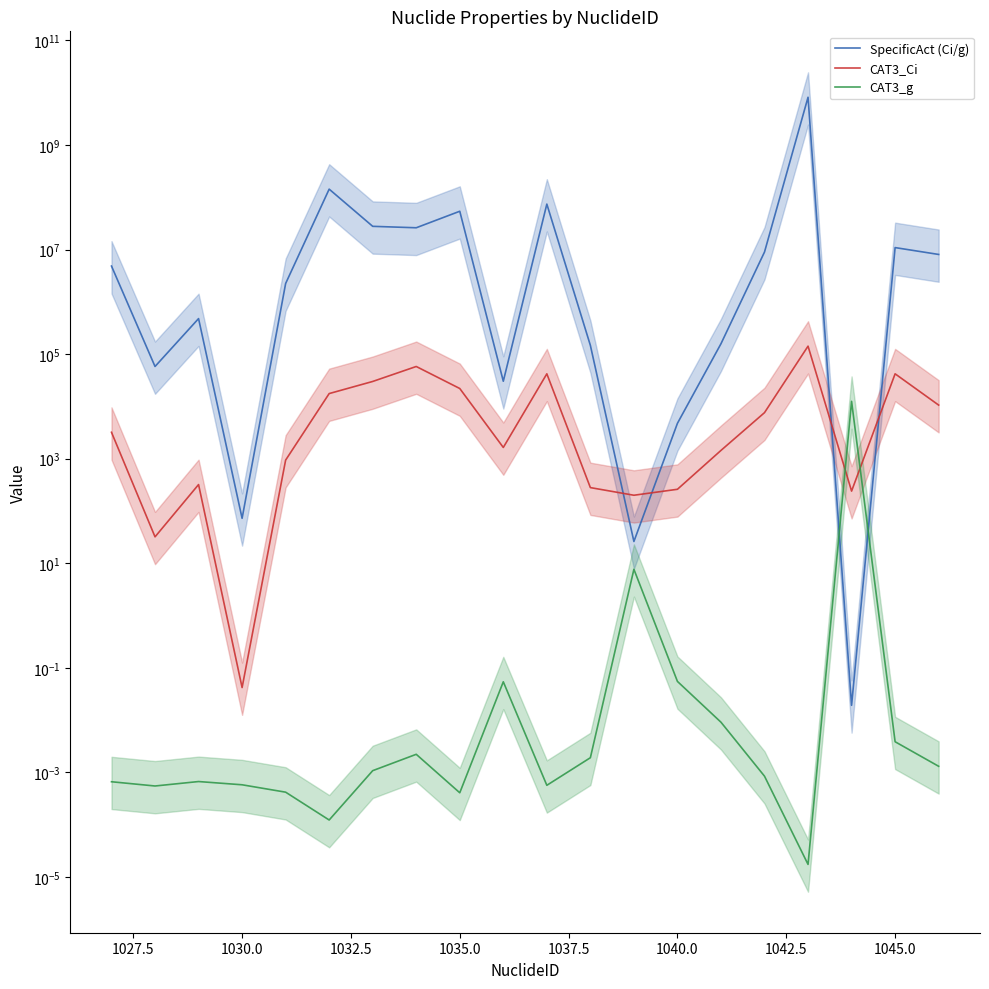

What is the value of the SpecificAct (Ci/g) point at the 19th from the left?

10900000.0